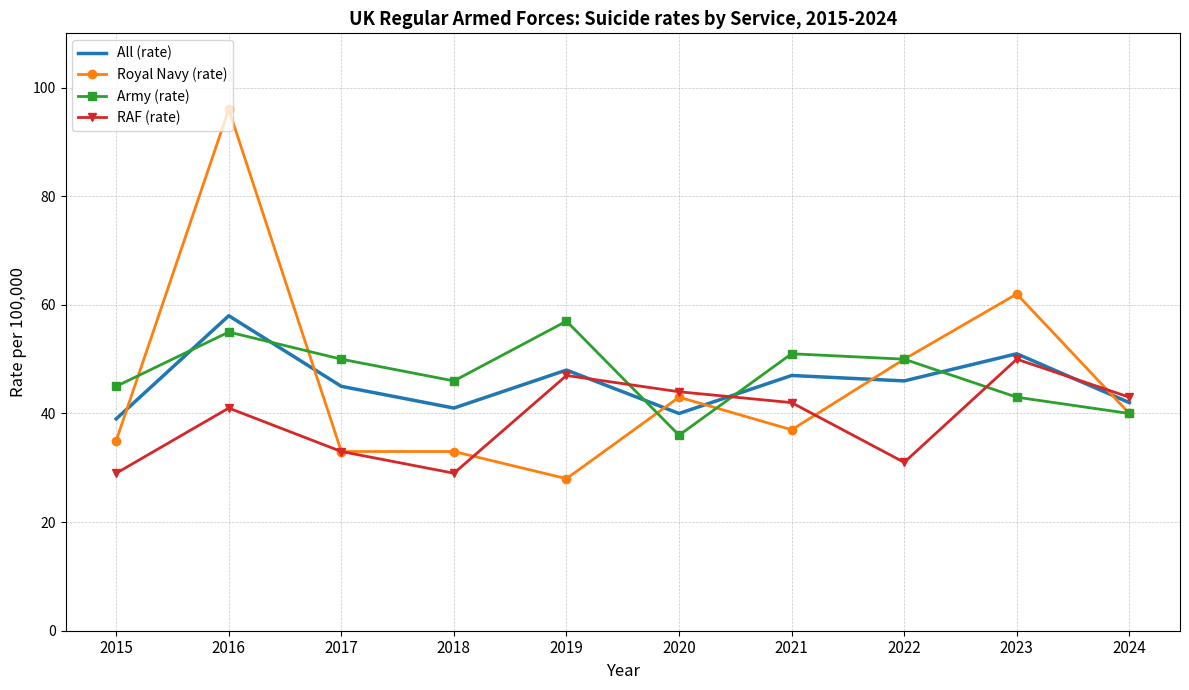

Reading left to right, extract all data points from this chart.

All (rate): 39	58	45	41	48	40	47	46	51	42
Royal Navy (rate): 35	96	33	33	28	43	37	50	62	40
Army (rate): 45	55	50	46	57	36	51	50	43	40
RAF (rate): 29	41	33	29	47	44	42	31	50	43